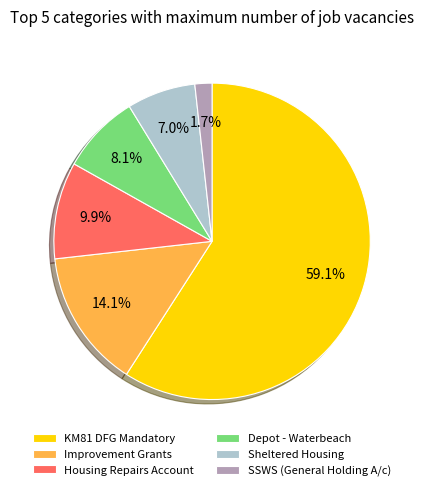

What percentage do Sheltered Housing and Depot - Waterbeach together represent?

15.1%